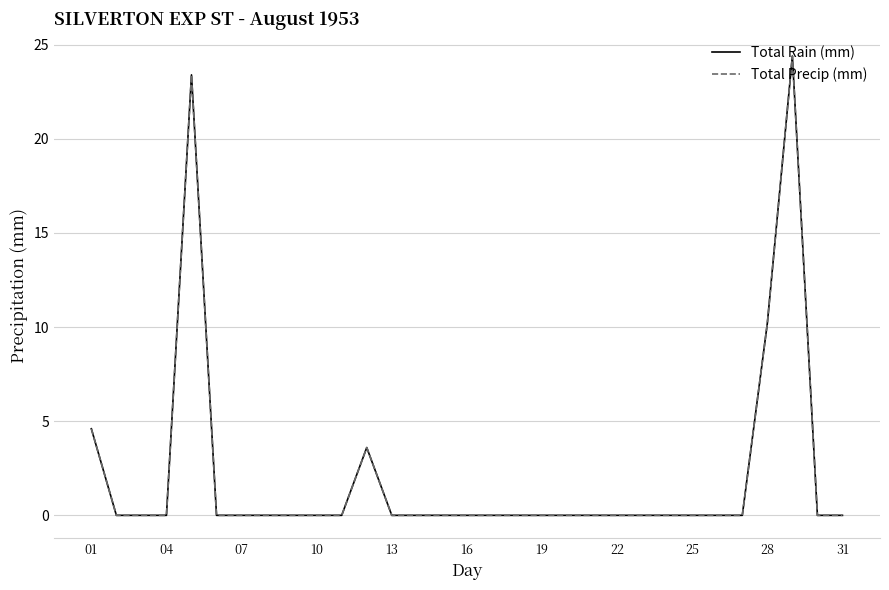

What is the highest value of the Total Rain (mm) series?

24.4